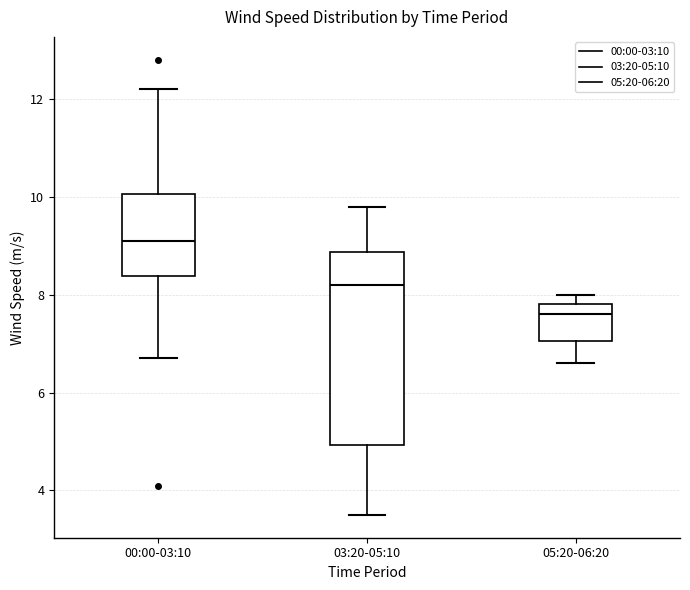

Comparing the boxes themselves (not the whiskers), which one is the tallest?

03:20-05:10